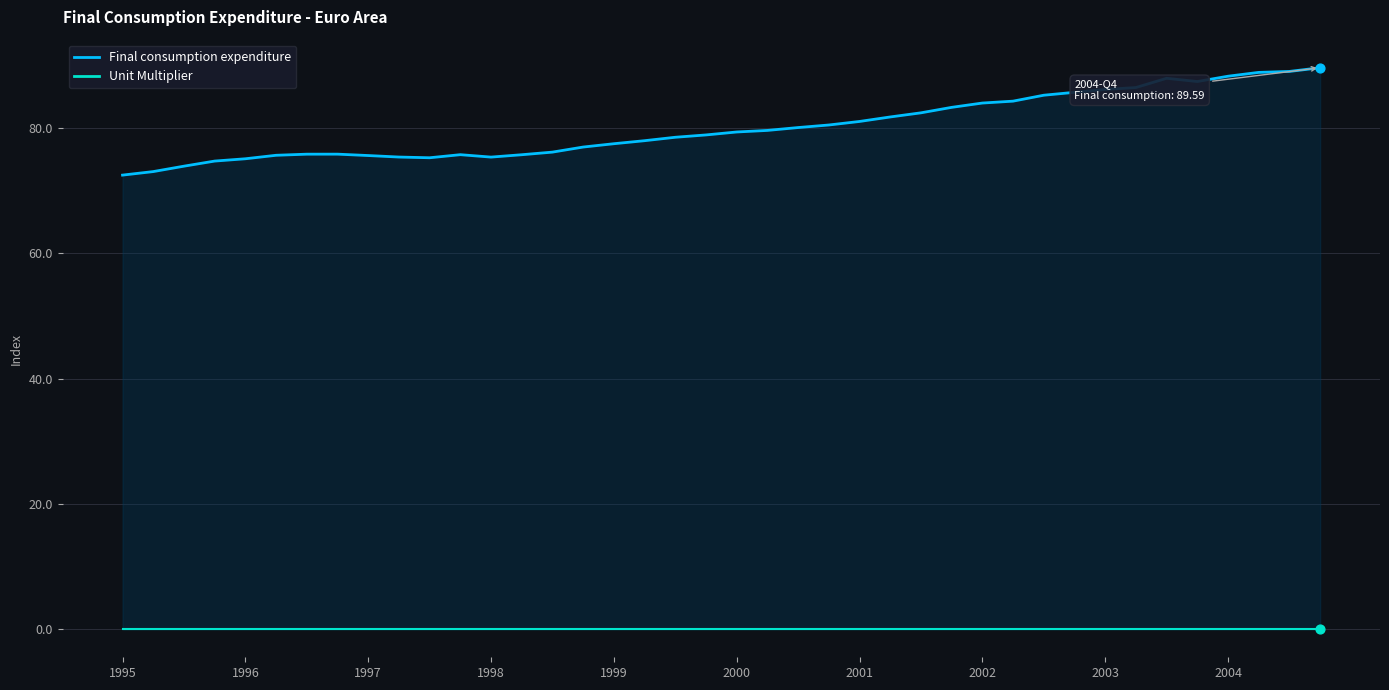

Which series reaches the minimum Y coordinate?

Unit Multiplier